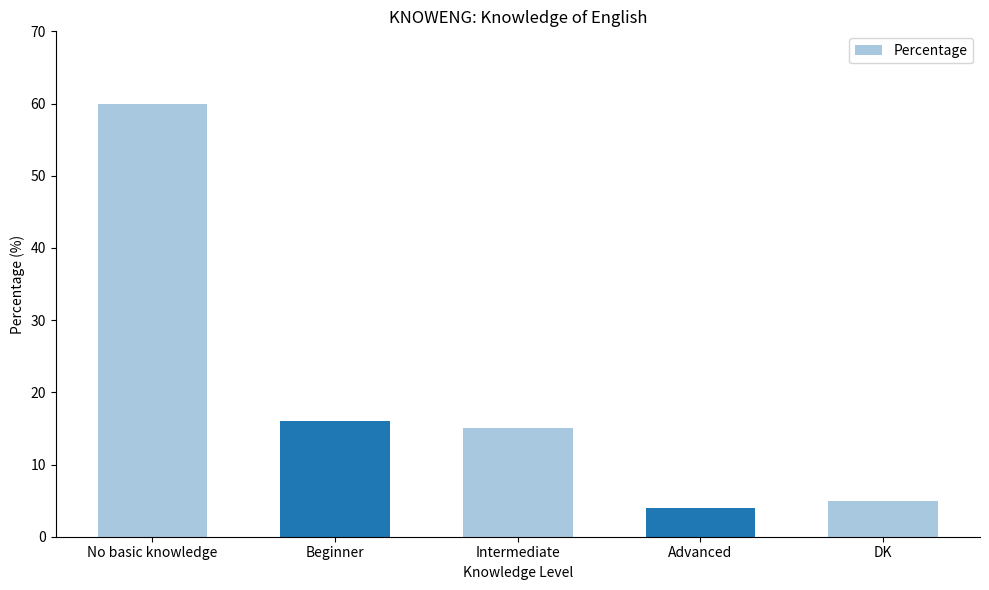

The value at DK is 5. True or false?

True